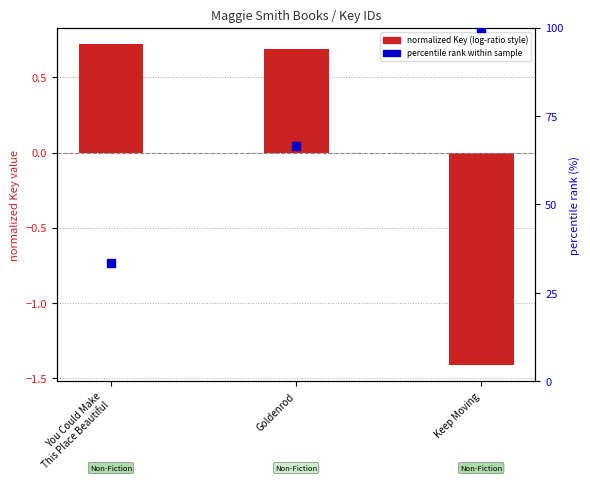

At how many categories does at least one series exceed 28?

3